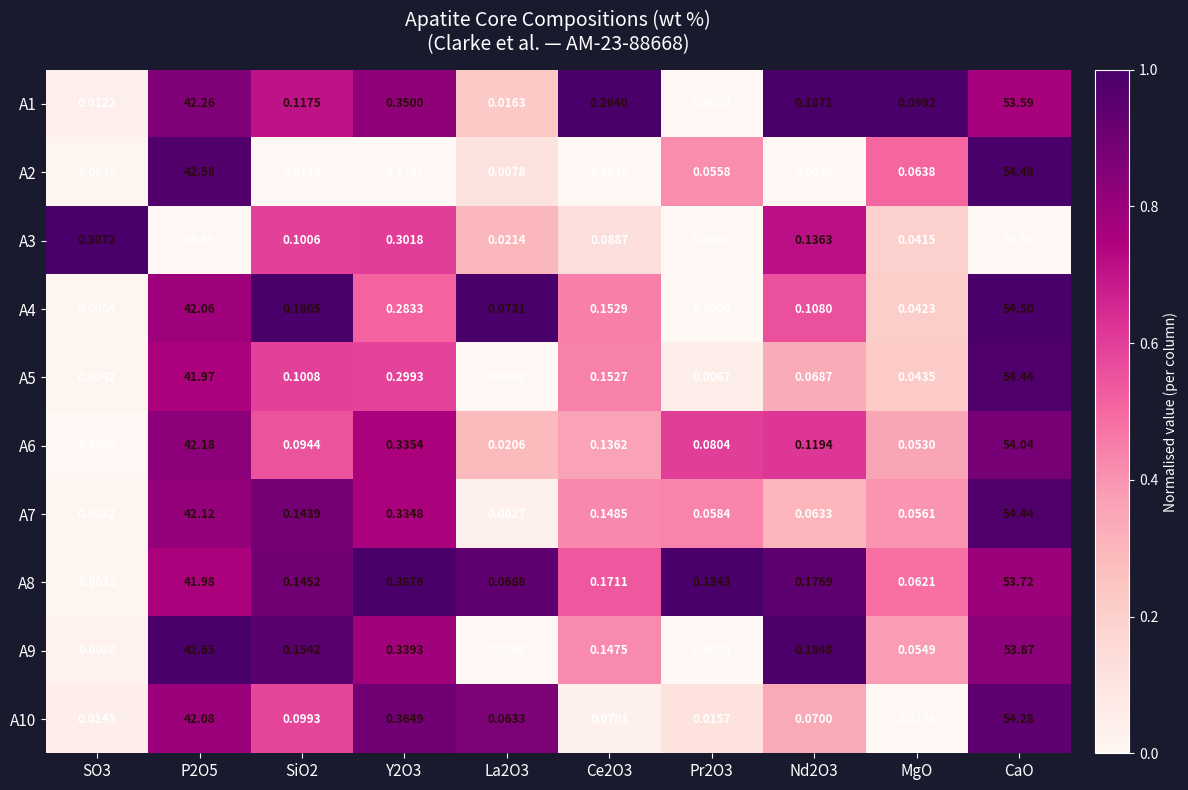

Which series changed the most between SO3 and Nd2O3?

A9